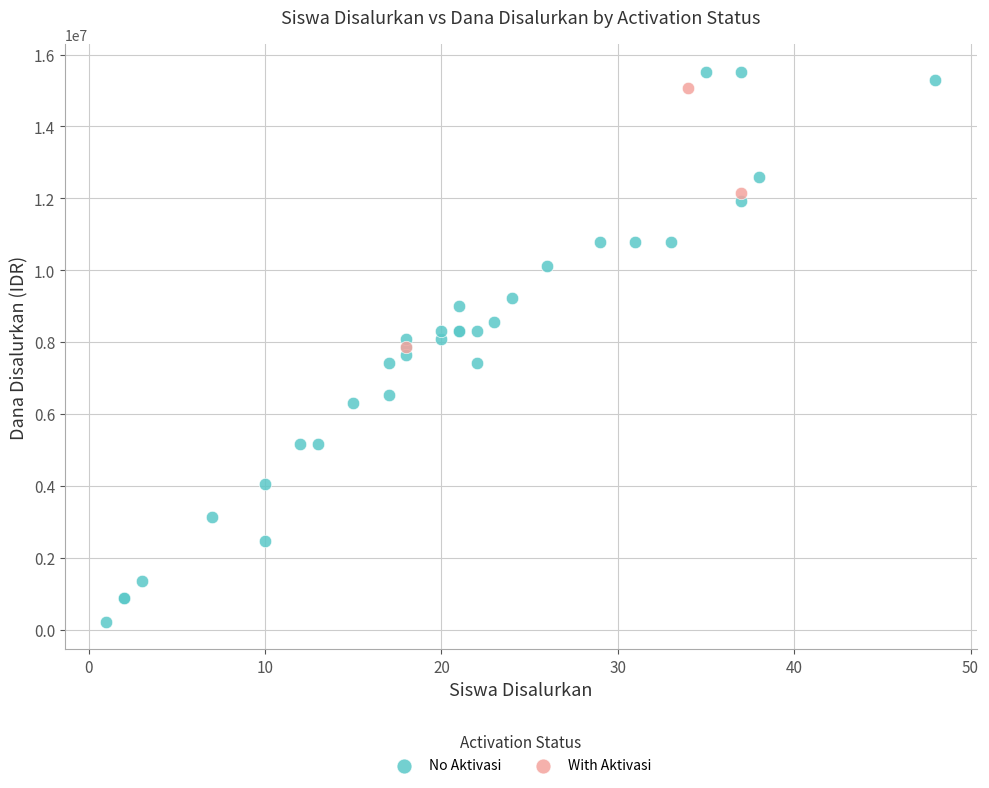

Which series reaches the minimum Y coordinate?

No Aktivasi